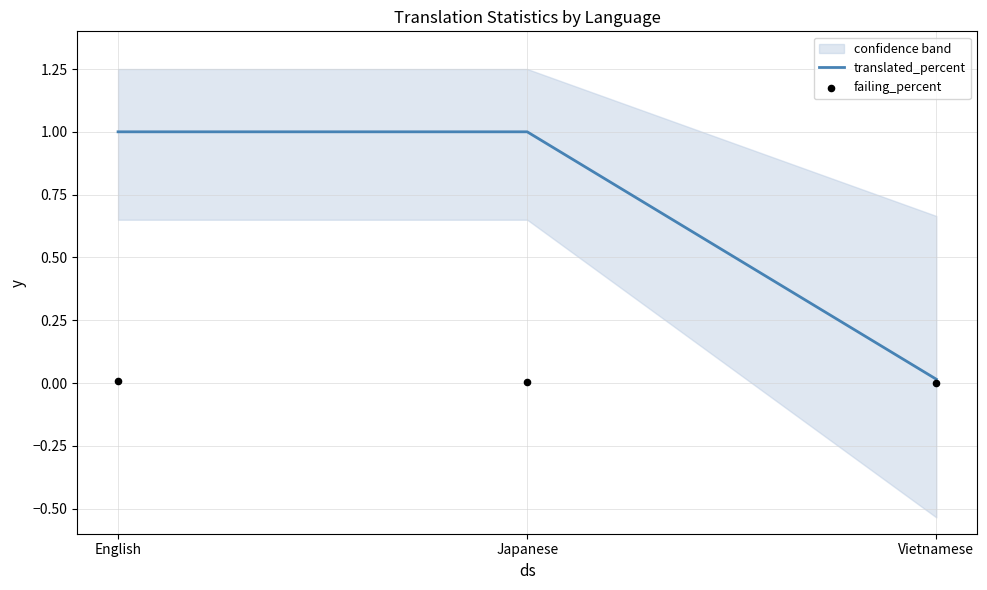

Which series reaches the minimum Y coordinate?

failing_percent